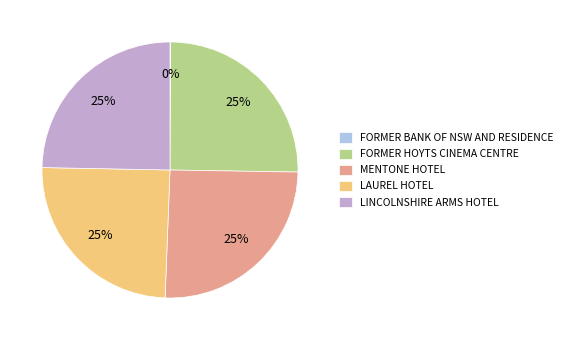

Is there a majority slice in this chart?

No